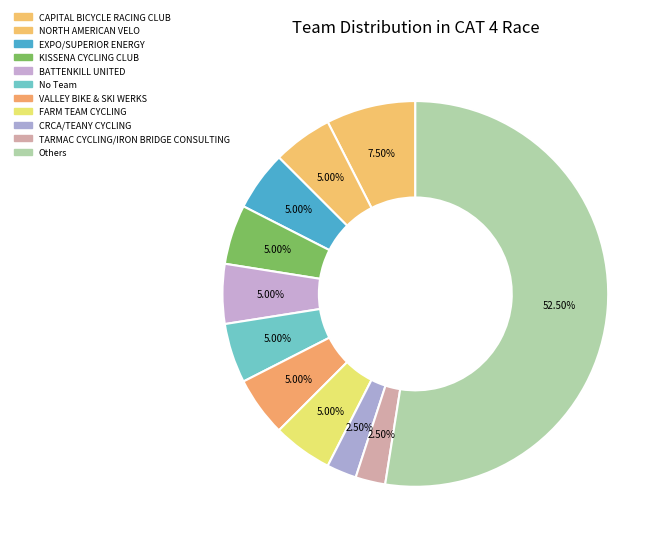

How many segments does this pie chart have?

11